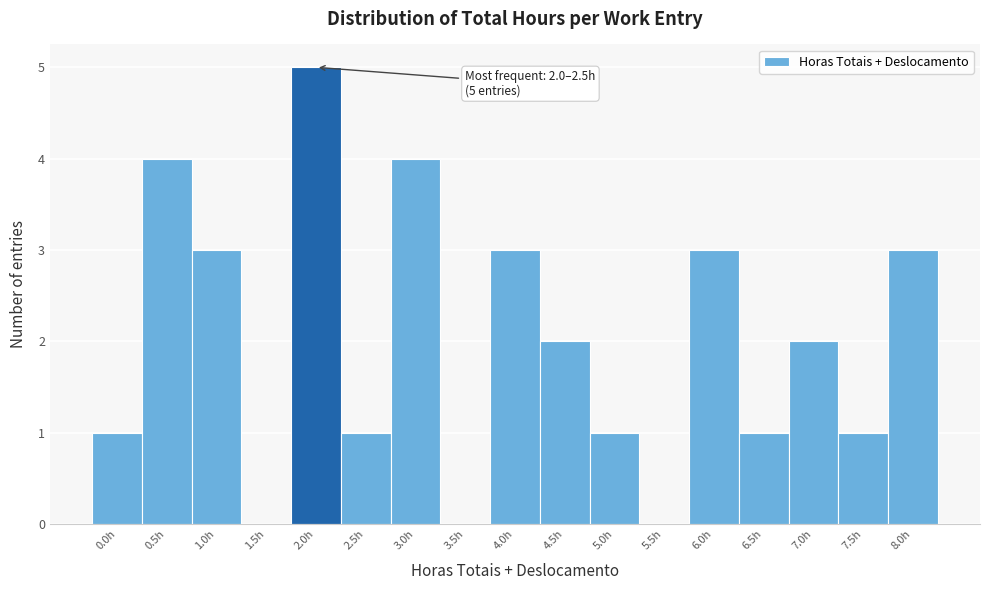

Reading left to right, what are all the values shown in this chart?

0.0h=1	0.5h=4	1.0h=3	1.5h=0	2.0h=5	2.5h=1	3.0h=4	3.5h=0	4.0h=3	4.5h=2	5.0h=1	5.5h=0	6.0h=3	6.5h=1	7.0h=2	7.5h=1	8.0h=3